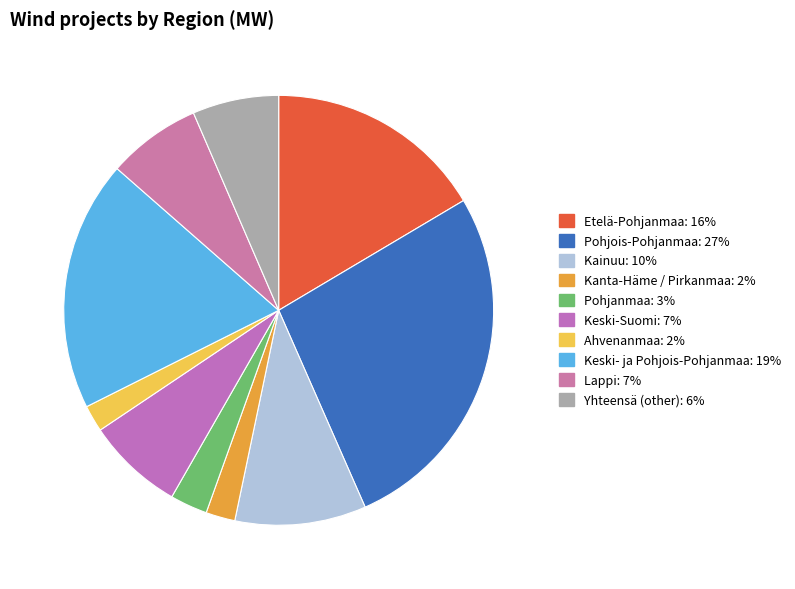

To the nearest percent, what percentage of the pie is Keski-Suomi?

7%